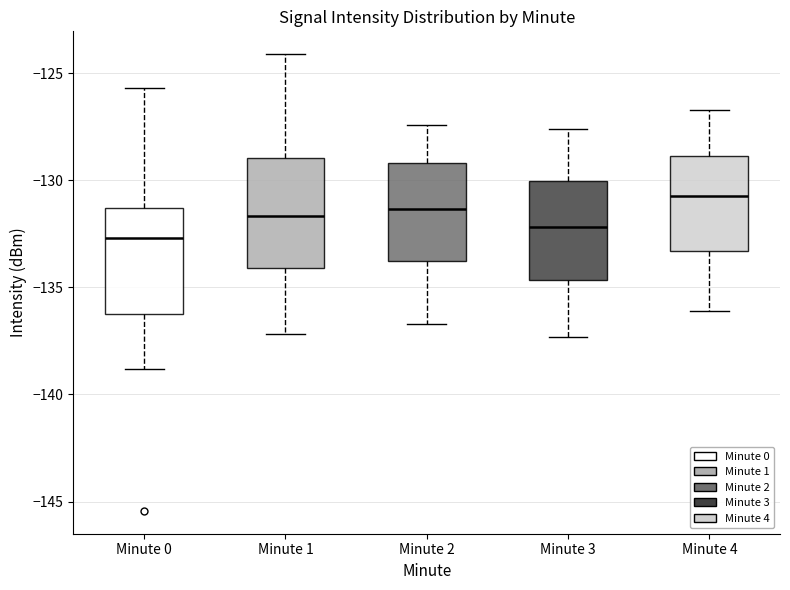

Reading left to right, transcribe this box plot: for each box, give where its median line is, the range the box spans, and where its two whiskers end, as read against the y-axis. The values are not printed on the chart, so give them approximately, as read against the axis.

Minute 0: median -132.5, box -136.5 to -131.5, whiskers -139.0 to -125.5
Minute 1: median -131.5, box -134.0 to -129.0, whiskers -137.0 to -124.0
Minute 2: median -131.5, box -134.0 to -129.0, whiskers -136.5 to -127.5
Minute 3: median -132.0, box -134.5 to -130.0, whiskers -137.5 to -127.5
Minute 4: median -130.5, box -133.5 to -129.0, whiskers -136.0 to -126.5